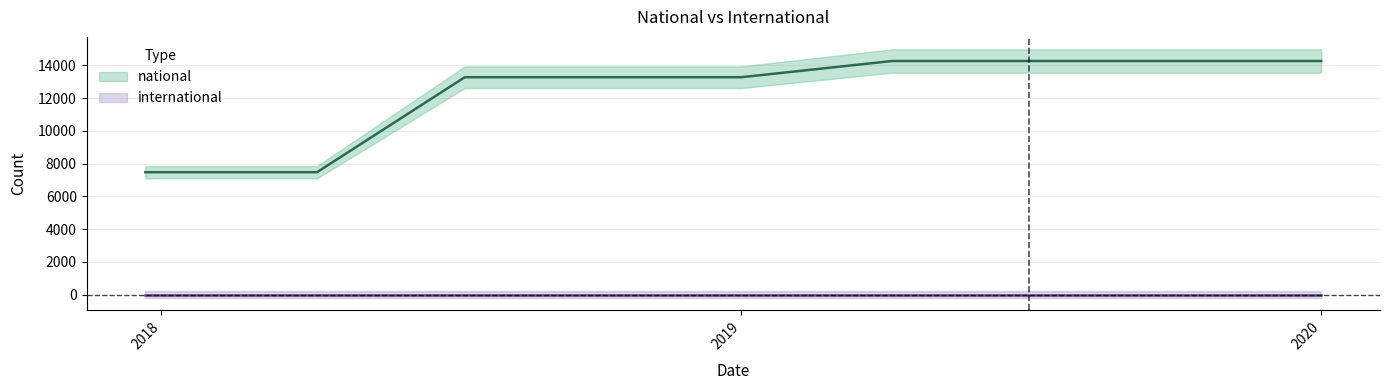

Reading left to right, extract all data points from this chart.

7472	7472	13269	13269	13269	14259	14259	14259	14259